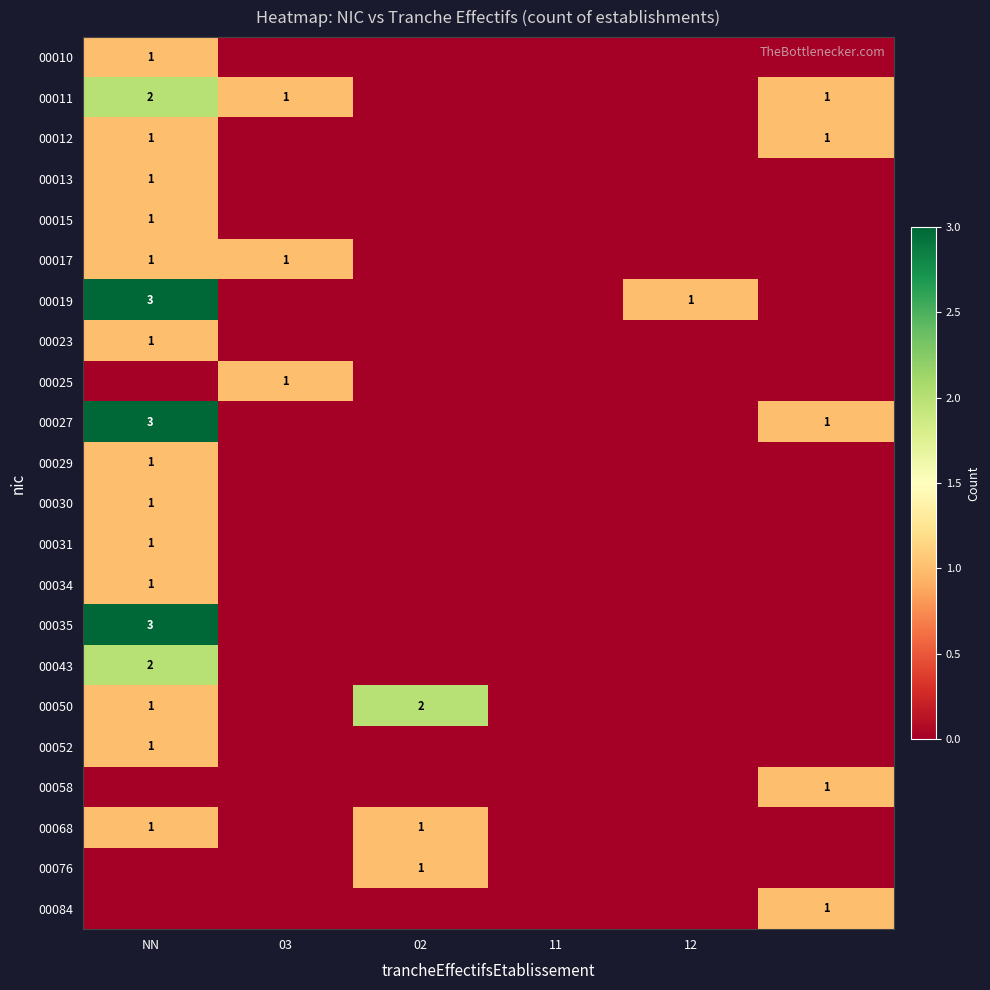

What is the sum of all 00015 values?

1